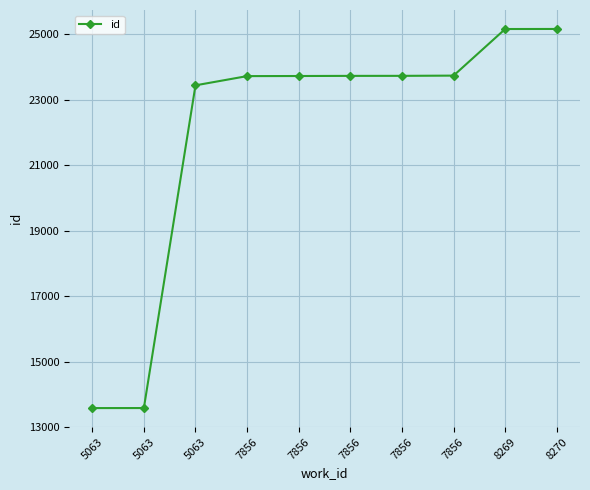

Which category has the highest value across all series?

8270